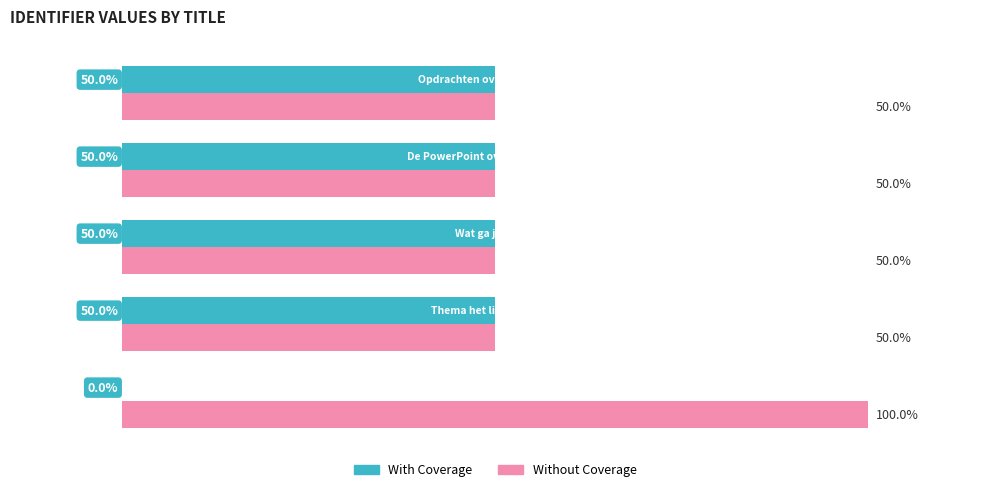

What is the maximum value for With Coverage?

50.0